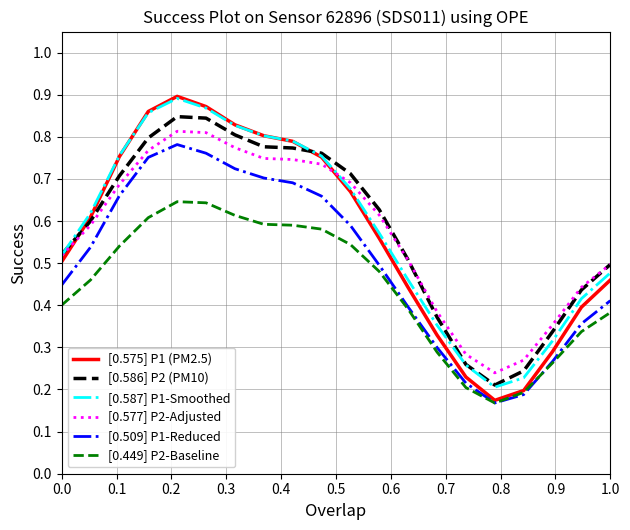

Which series has the largest range (max minus min)?

[0.575] P1 (PM2.5)